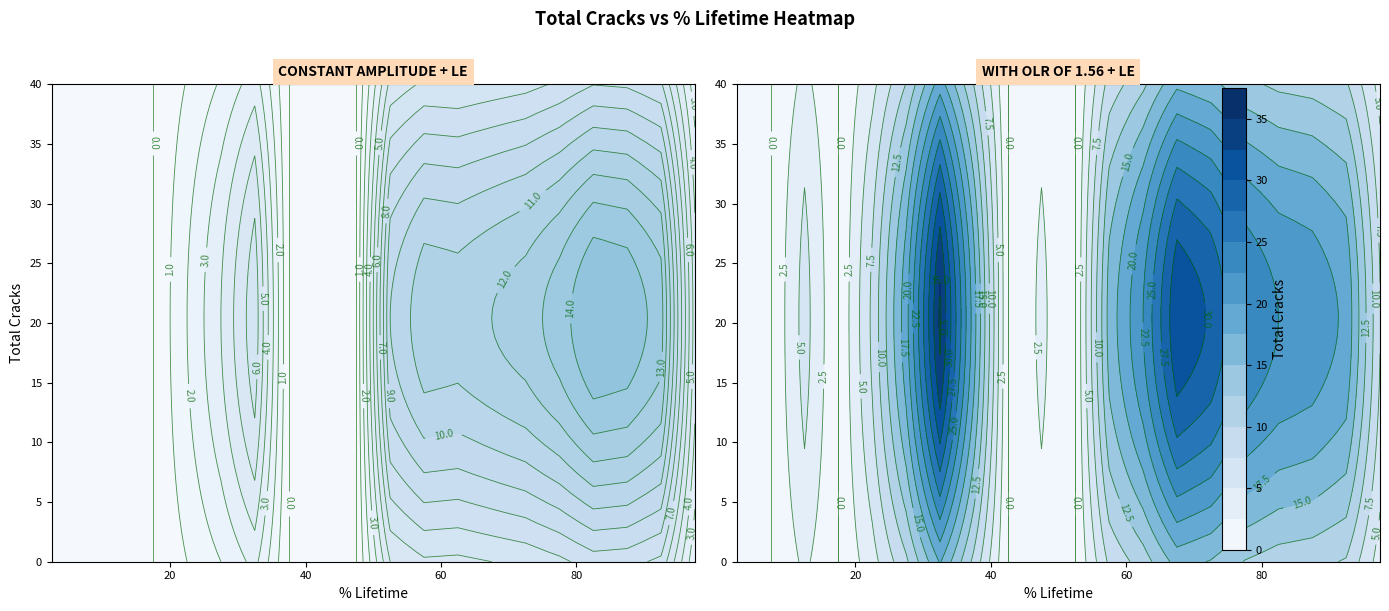

Where is WITH OLR OF 1.56 + LE nearest to the value 18?

5